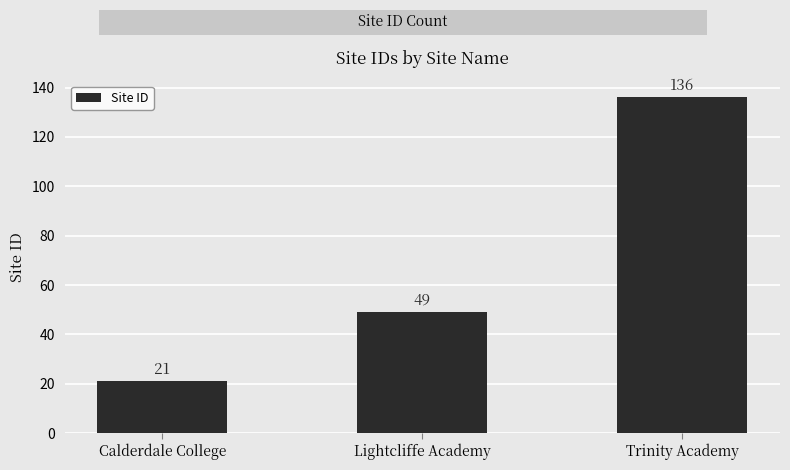

List the labels in order of value, largest first.

Trinity Academy, Lightcliffe Academy, Calderdale College